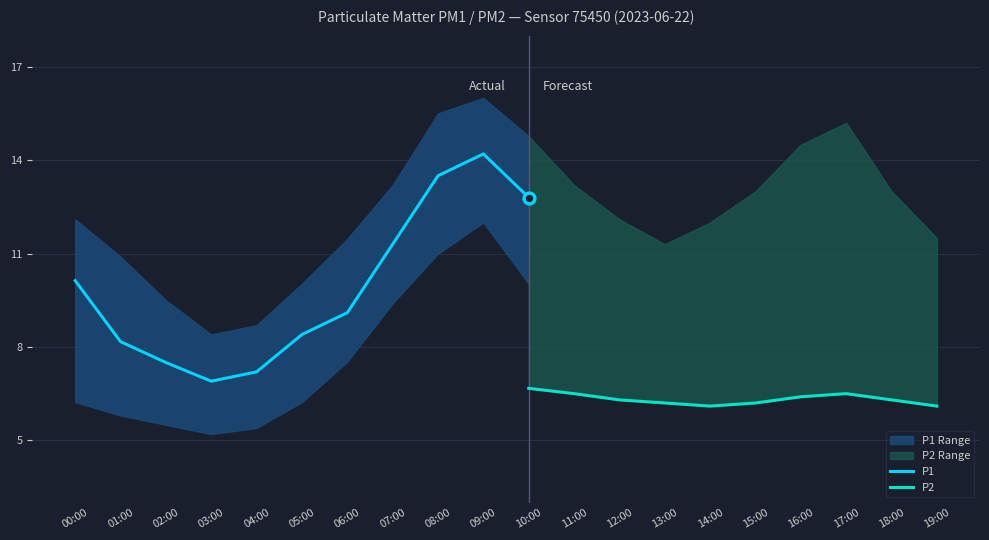

True or false: P1 has a value of 8.2 at 01:00.

True